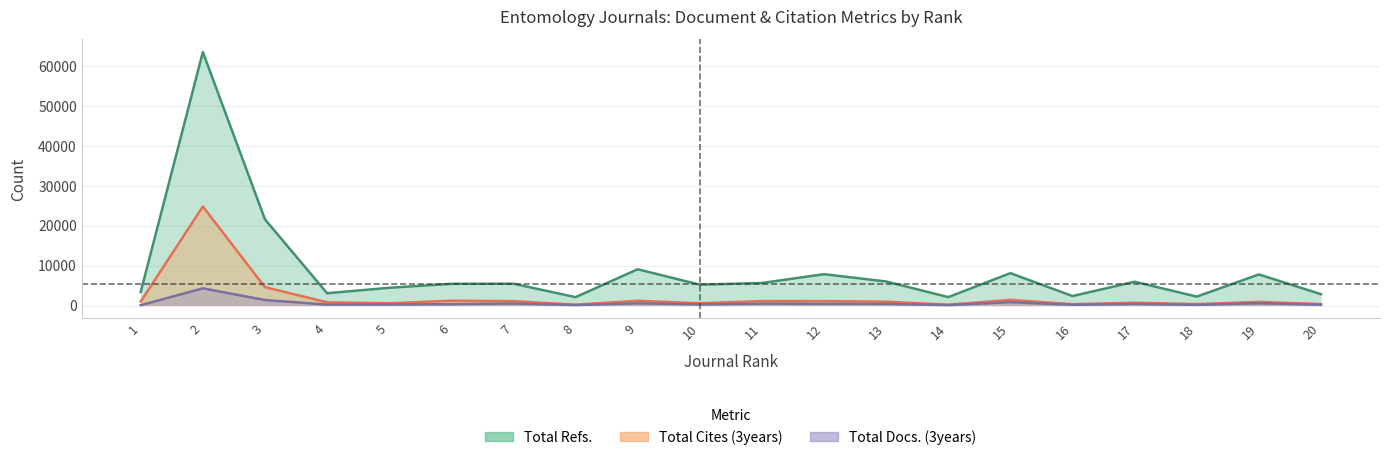

At which category is the sum across all series the highest?

2